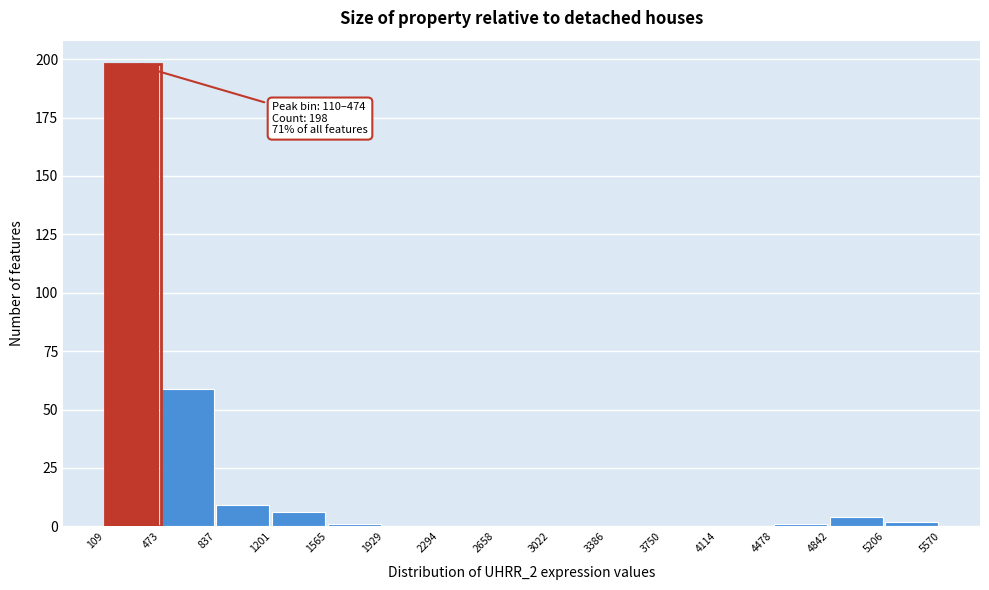

Over which range of the x-axis is the bar tallest?

109 to 473